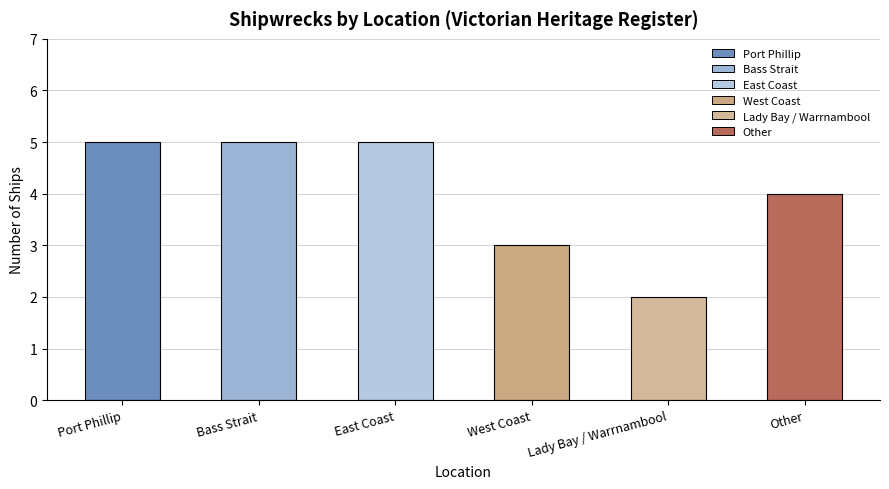

At which category does the chart reach its minimum across all series?

Lady Bay / Warrnambool